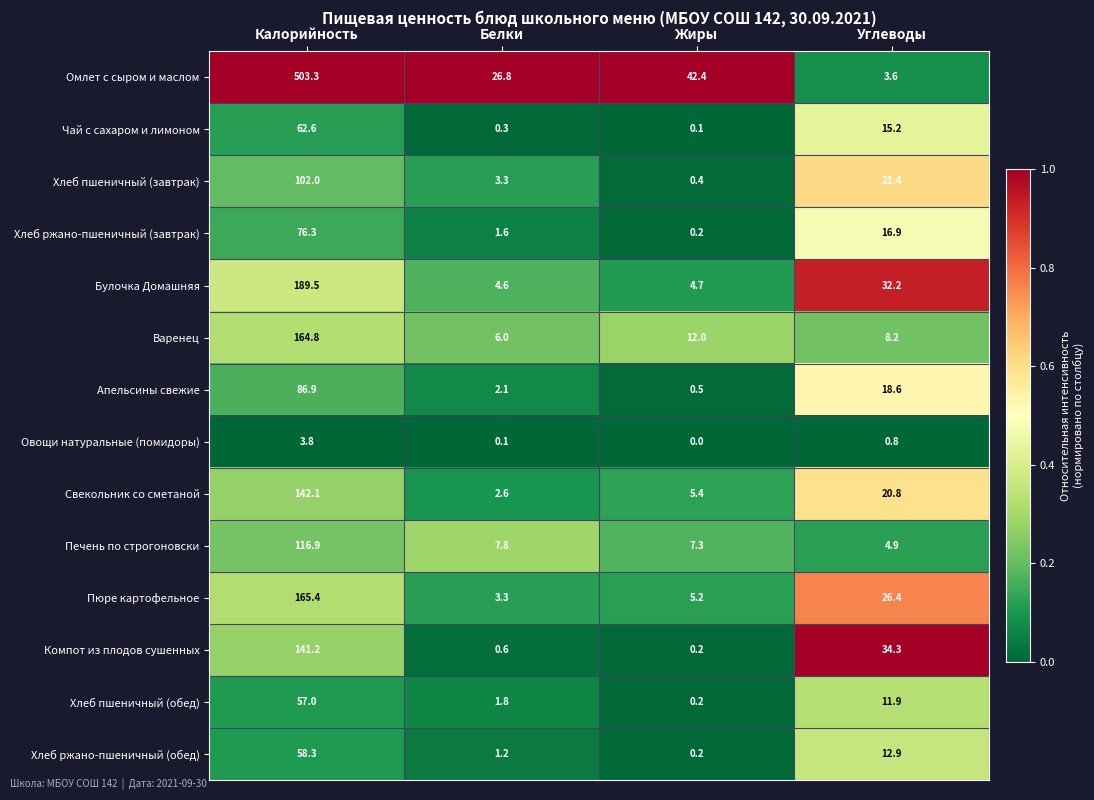

Read the Чай с сахаром и лимоном value at Калорийность.

62.6